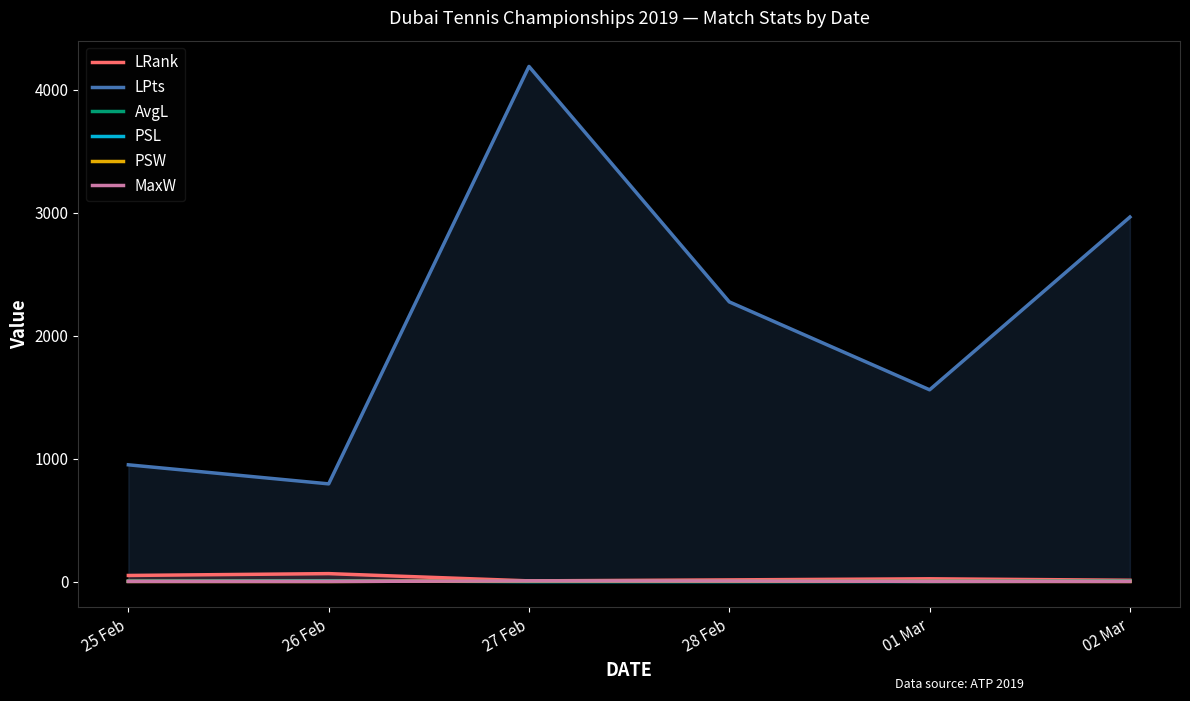

What is the average value of the LPts series?

2122.5